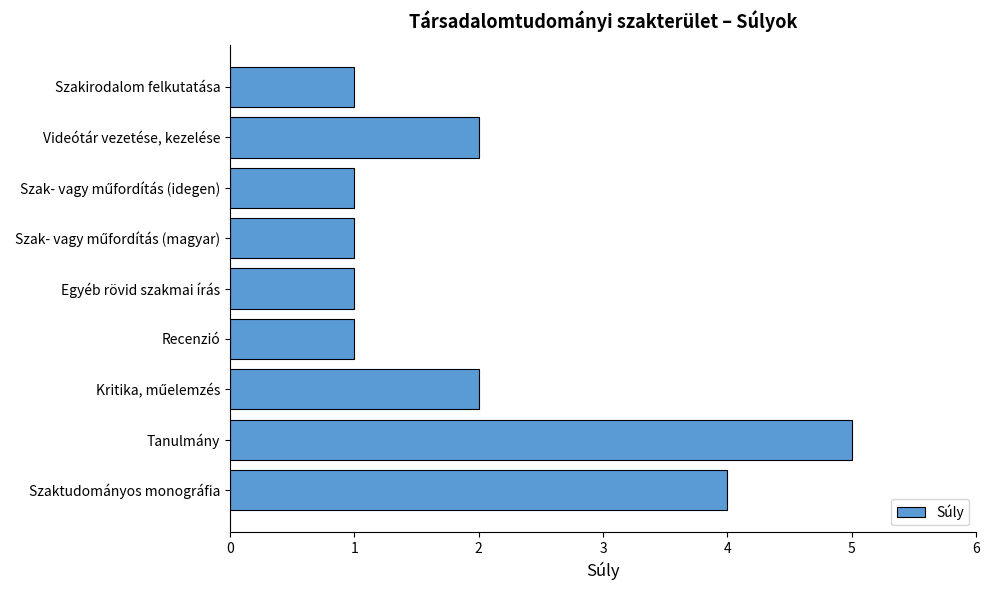

What is the difference between the maximum and second lowest values?

4